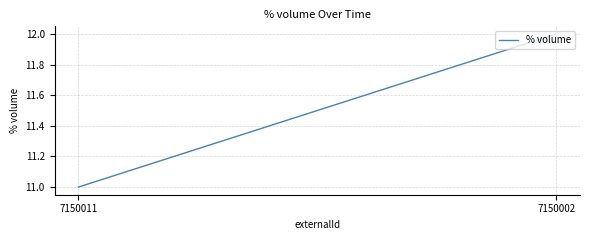

Rank the categories by value from lowest to highest.

7150011, 7150002